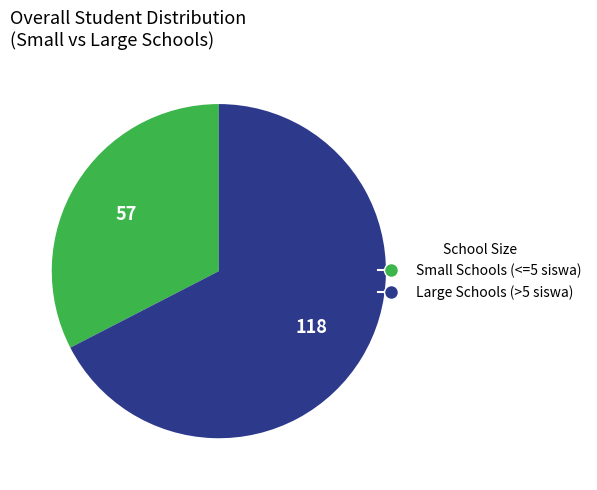

Approximately how many times larger is the value at Small Schools (<=5 siswa) compared to Large Schools (>5 siswa)?

0.5